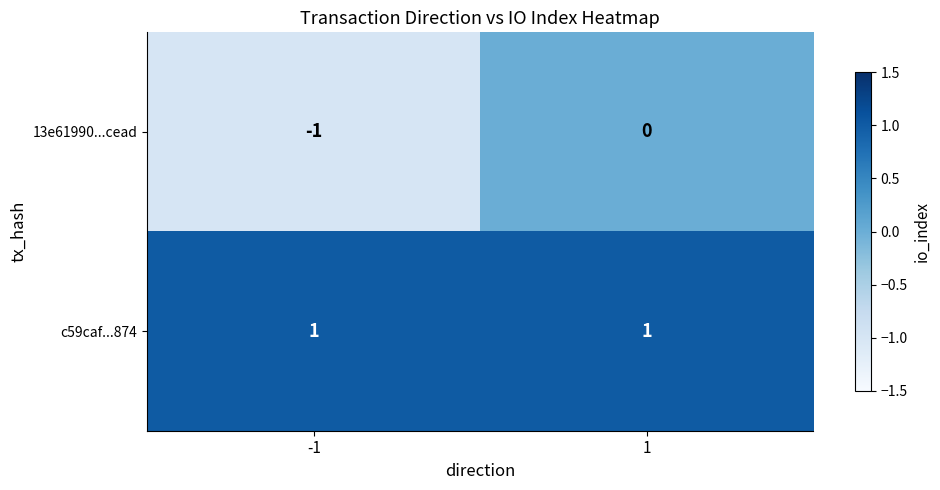

At how many categories does at least one series exceed 0?

2